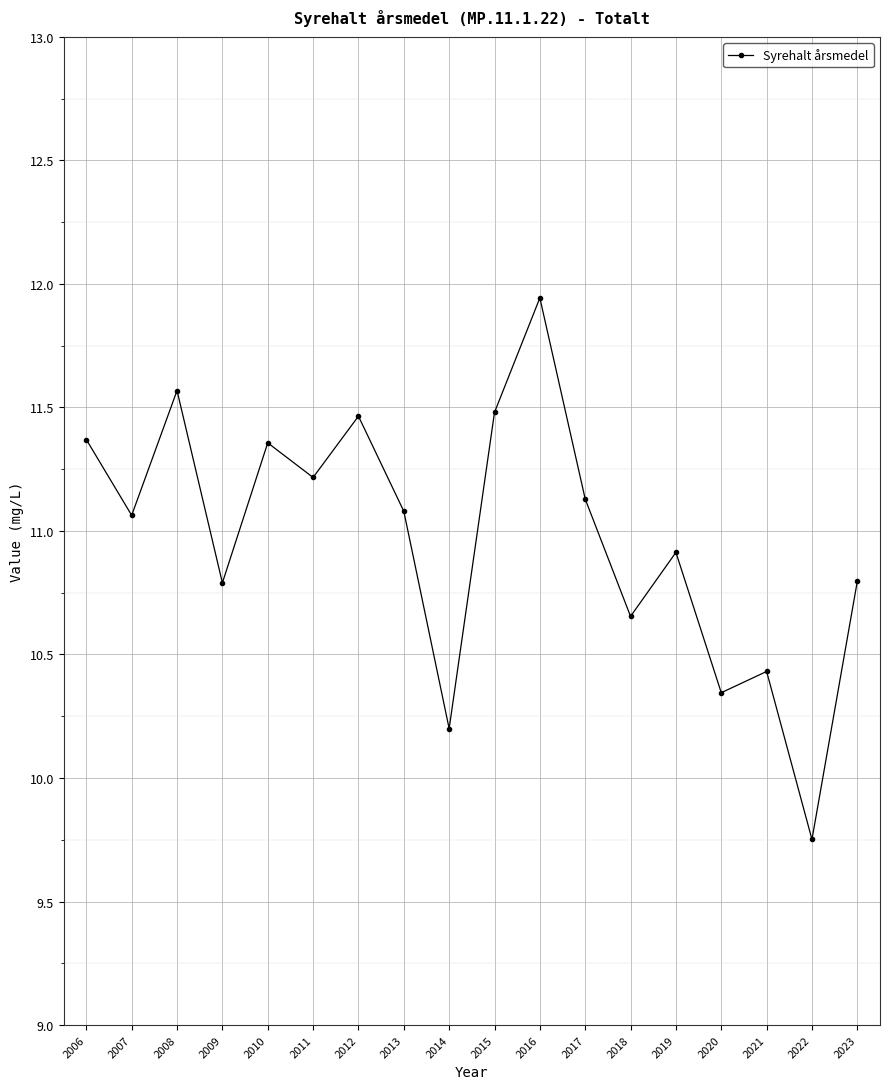

What is the change in value from 2007 to 2010?

+0.3